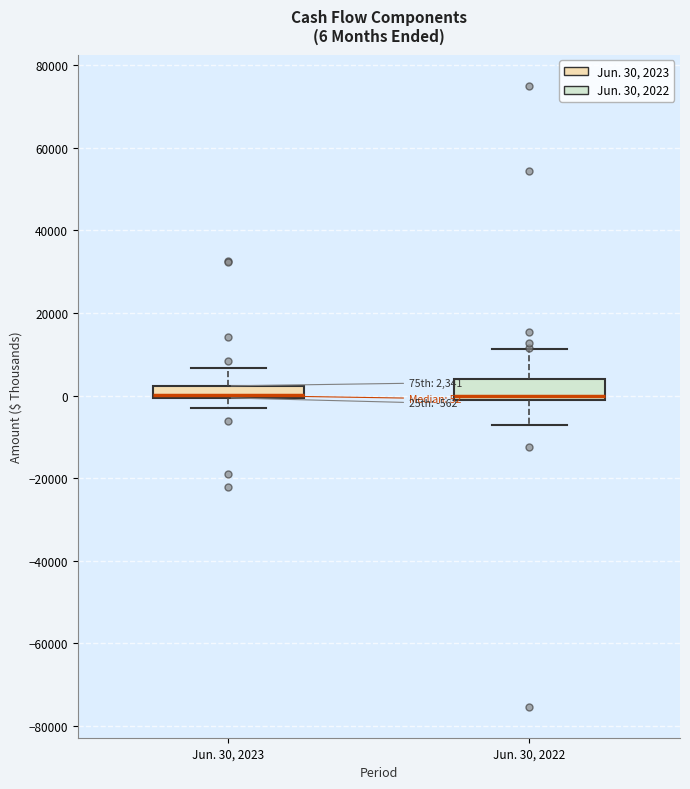

Comparing the boxes themselves (not the whiskers), which one is the tallest?

Jun. 30, 2022